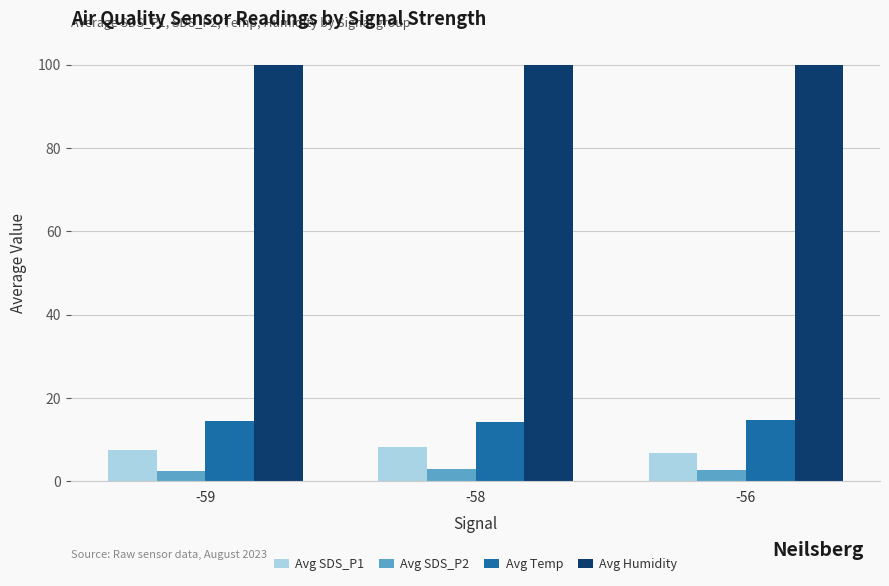

At how many categories does at least one series exceed 81?

3